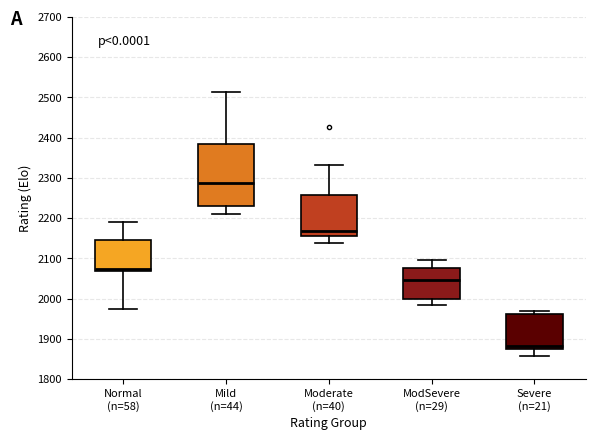

Reading left to right, transcribe this box plot: for each box, give where its median line is, the range the box spans, and where its two whiskers end, as read against the y-axis. The values are not printed on the chart, so give them approximately, as read against the axis.

Normal (n=58): median 2070 (just above the box's lower edge), box 2070 to 2150, whiskers 1970 to 2190
Mild (n=44): median 2290, box 2230 to 2380, whiskers 2210 to 2510
Moderate (n=40): median 2170, box 2160 to 2260, whiskers 2140 to 2330
ModSevere (n=29): median 2050, box 2000 to 2080, whiskers 1980 to 2100
Severe (n=21): median 1880, box 1870 to 1960, whiskers 1860 to 1970